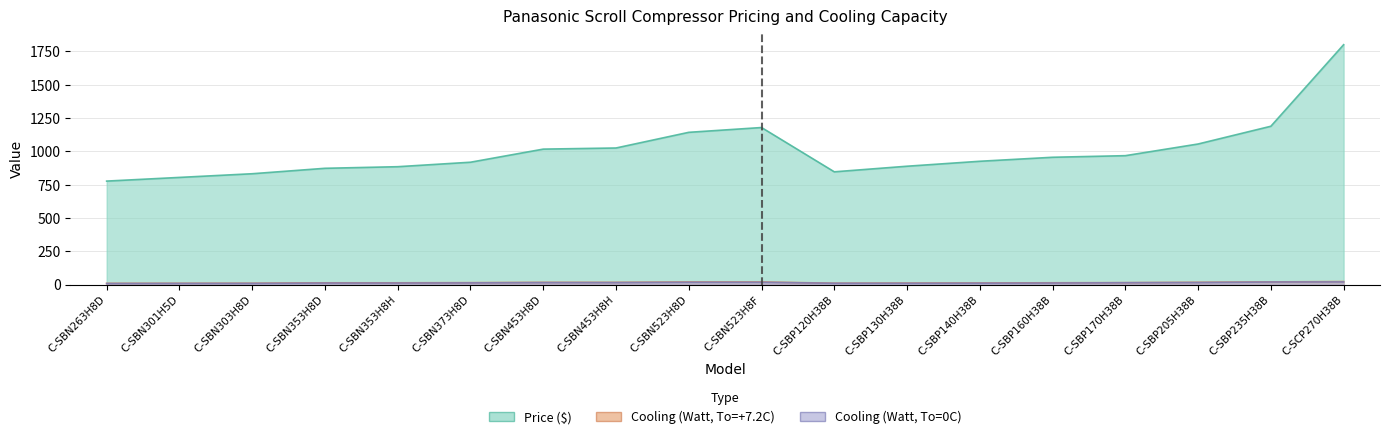

What is the difference between the second highest and minimum values in the Cooling (Watt, To=0C) series?

11.4